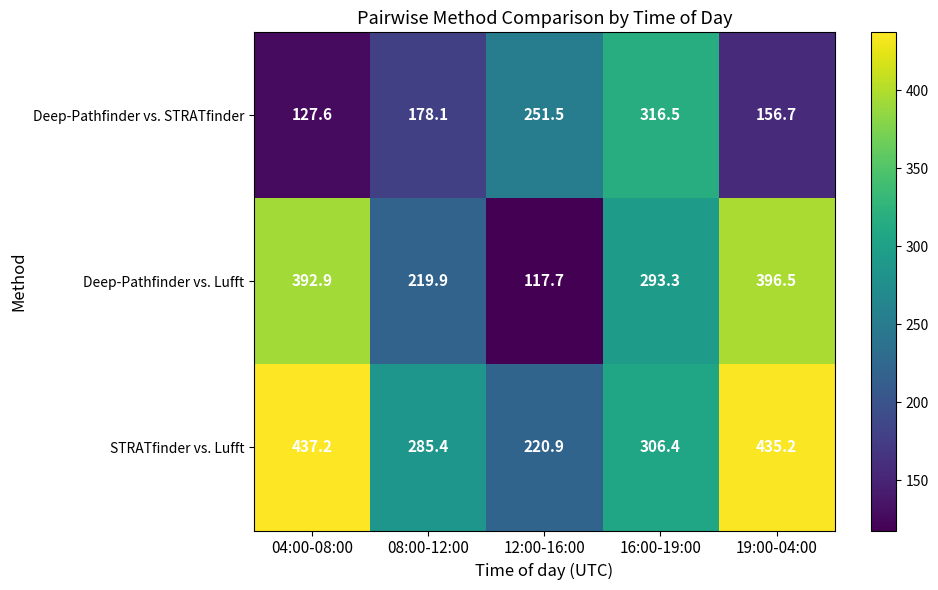

What is the difference between the highest and lowest values at 16:00-19:00?

23.2